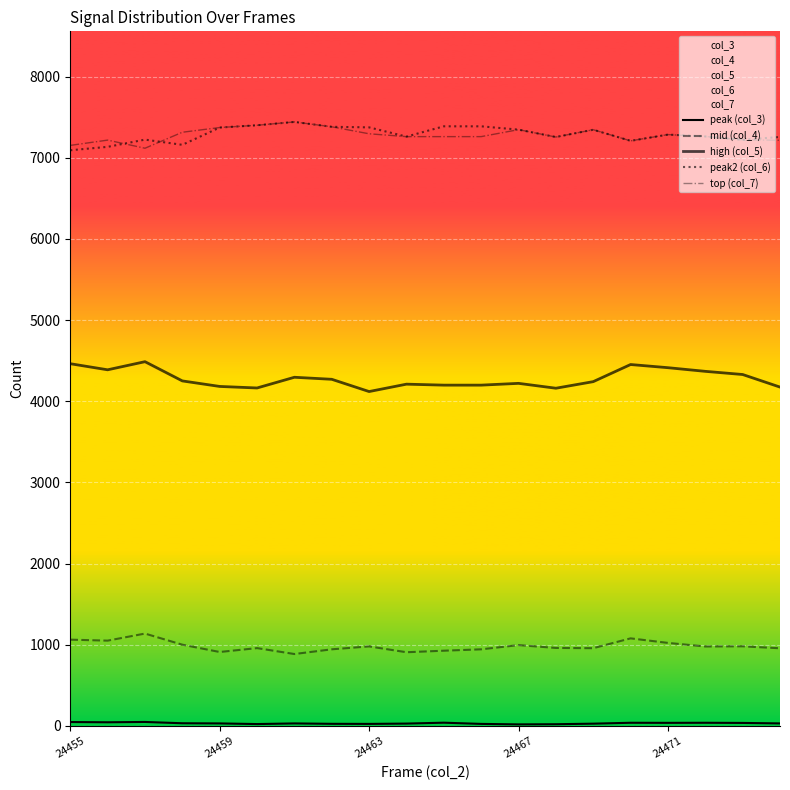

True or false: mid (col_4) and peak2 (col_6) cross at least once.

False